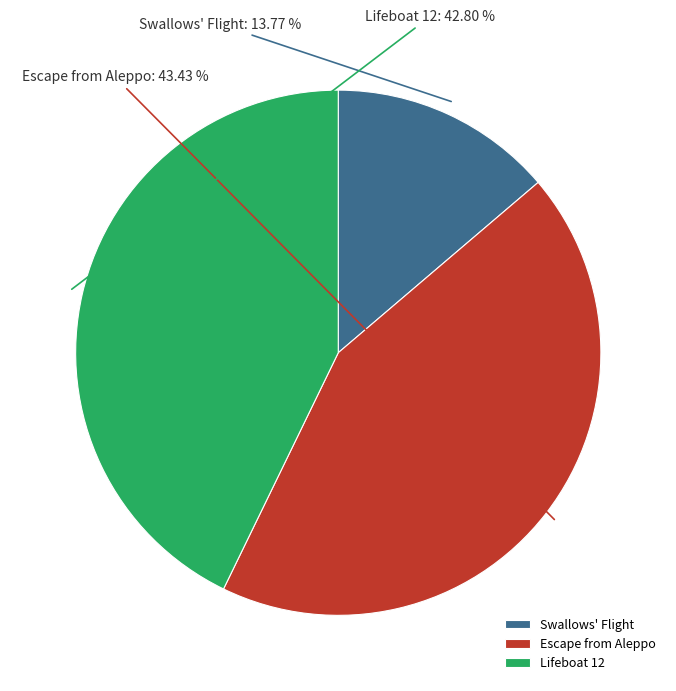

What is the largest slice in the pie chart?

Escape from Aleppo